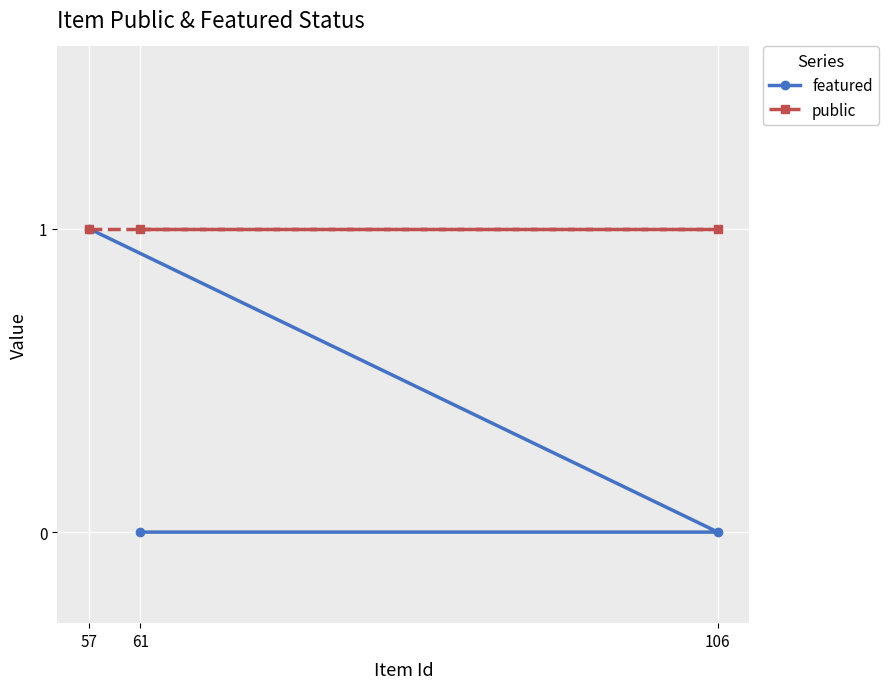

Which series has the widest spread of values?

featured